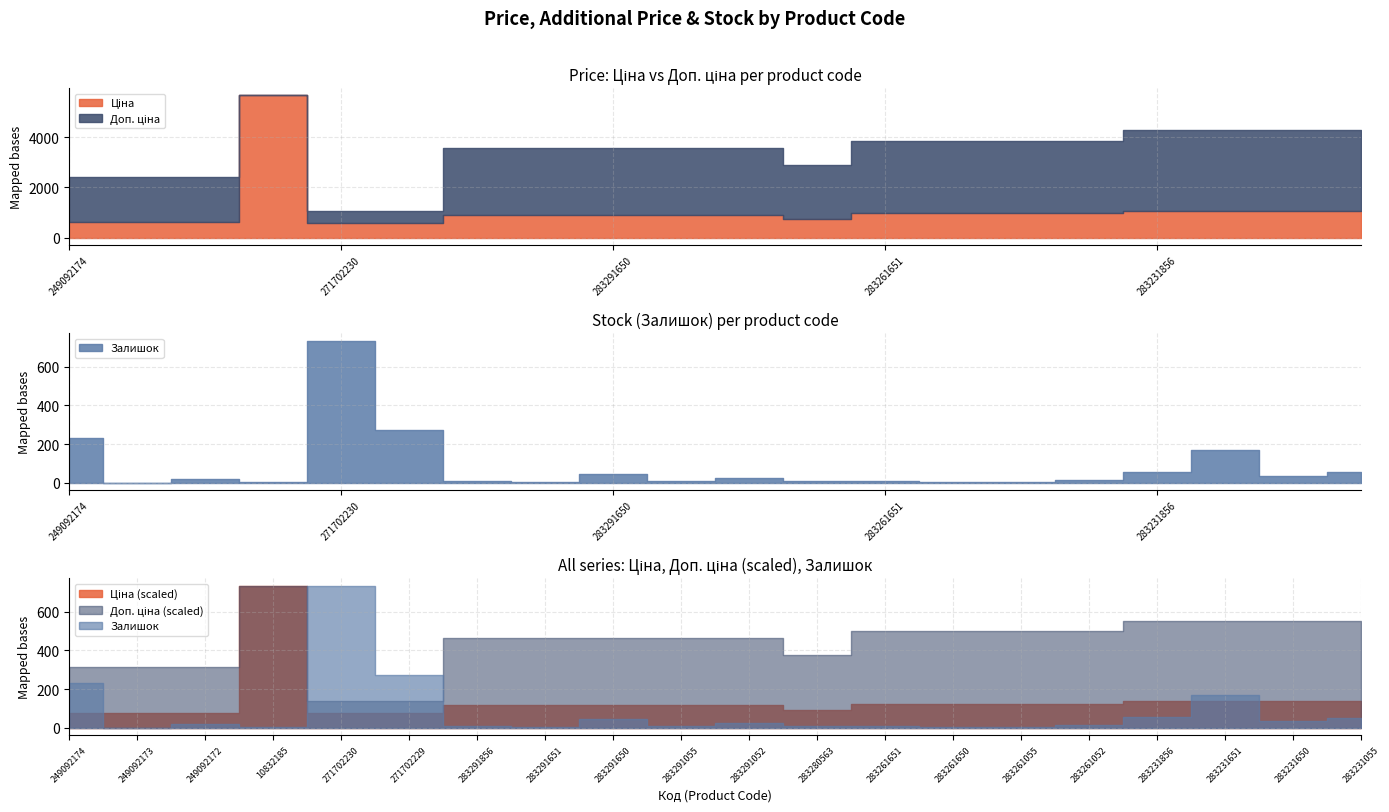

True or false: Залишок has a value of 0.4 at 10832185.

False